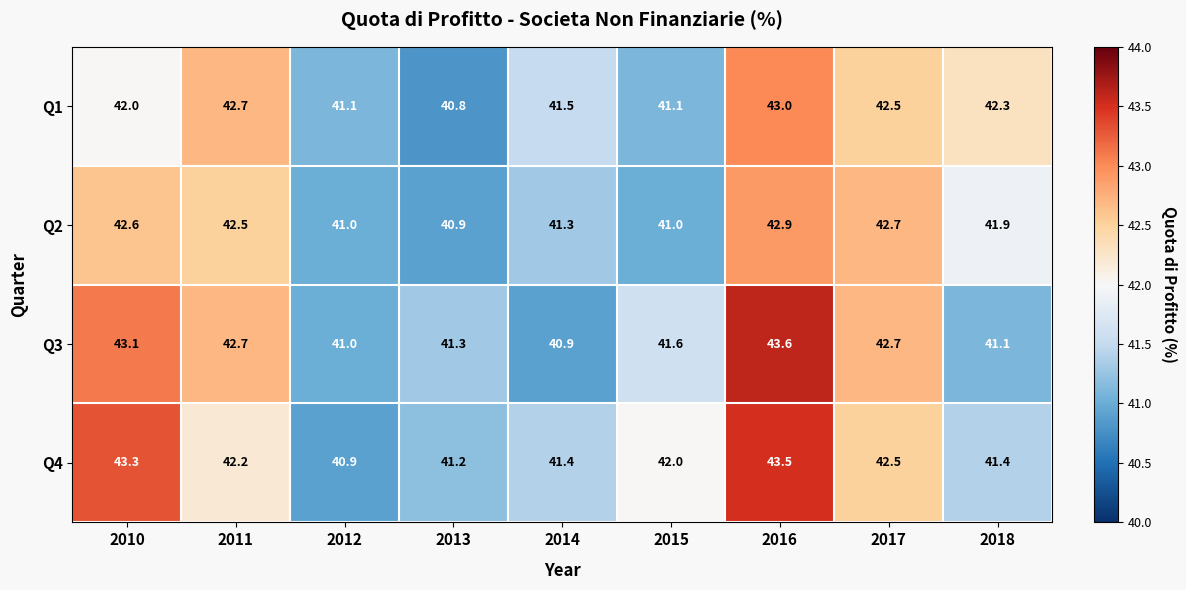

How many distinct data groups are displayed?

4